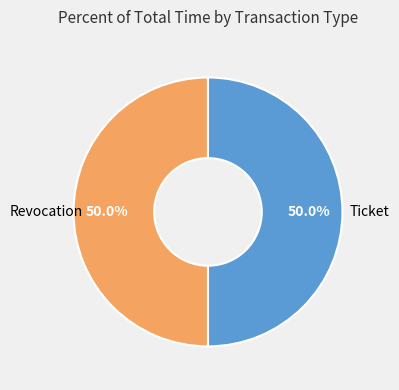

To the nearest percent, what portion does Ticket represent?

50%